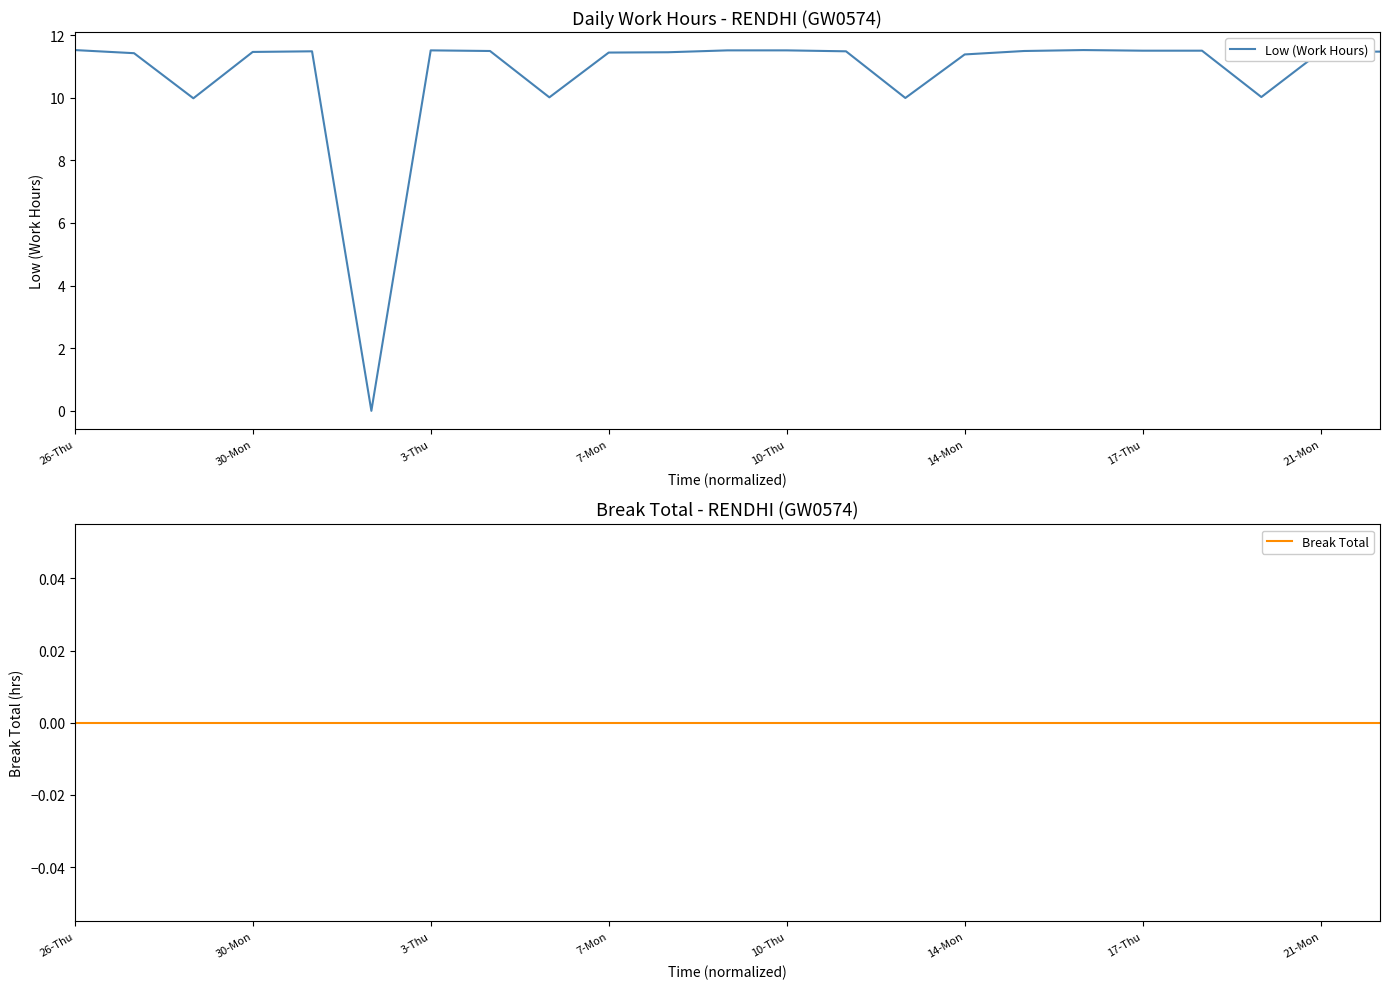

The Low (Work Hours) series shows 11.5 at 17-Thu. True or false?

True